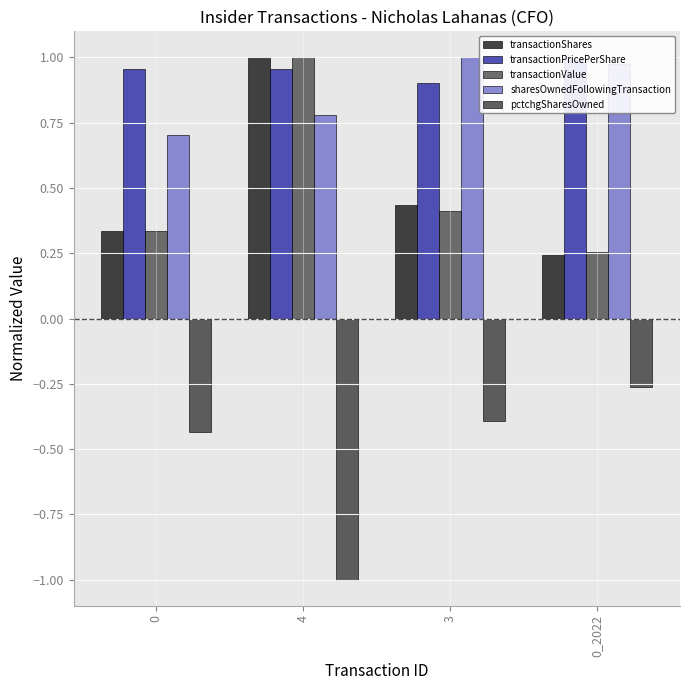

Which category has the highest value in the transactionValue series?

4